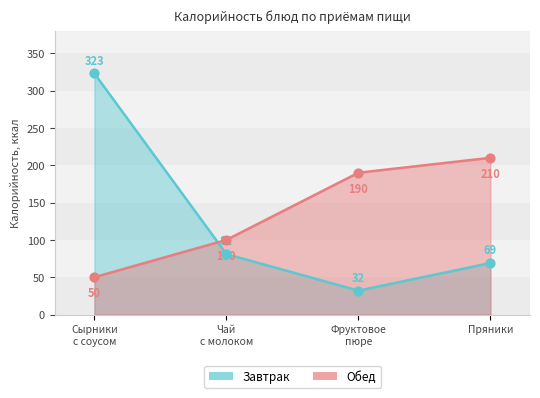

What is the change in value from Сырники
с соусом to Фруктовое
пюре?

-291